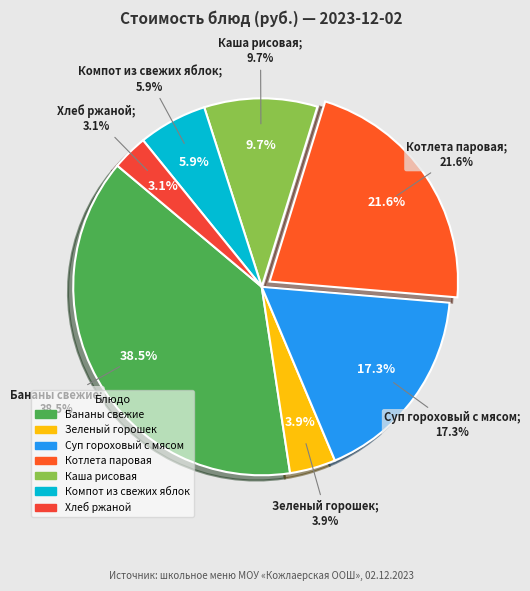

To the nearest percent, what portion does Хлеб ржаной represent?

3%